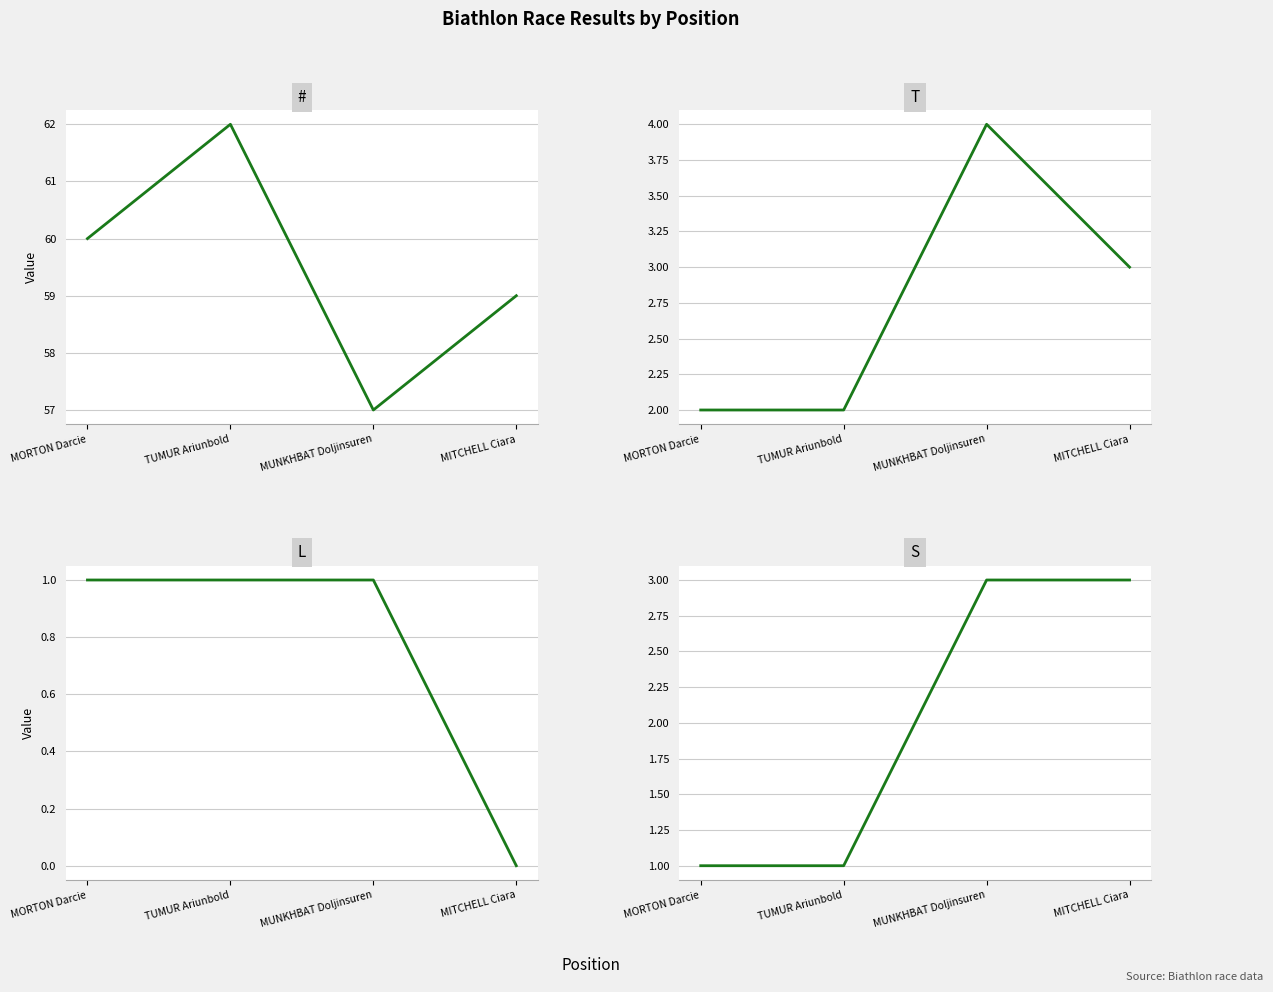

Which series has the widest spread of values?

#